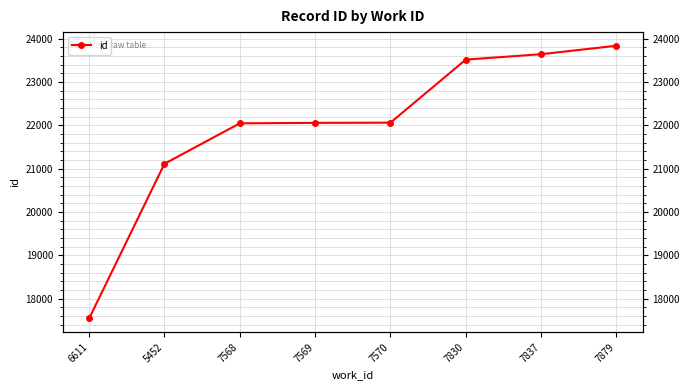

What is the value of the 8th point from the left?

23833